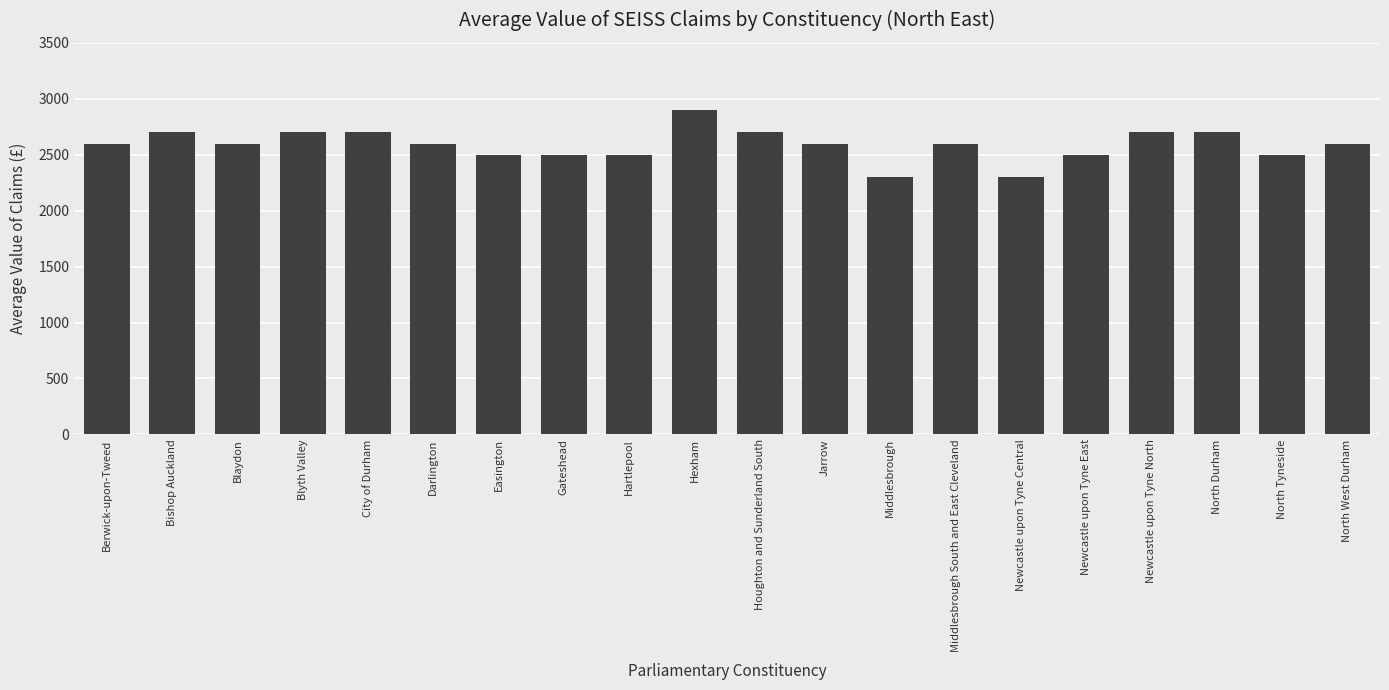

What is the label of the 2nd bar from the right?

North Tyneside